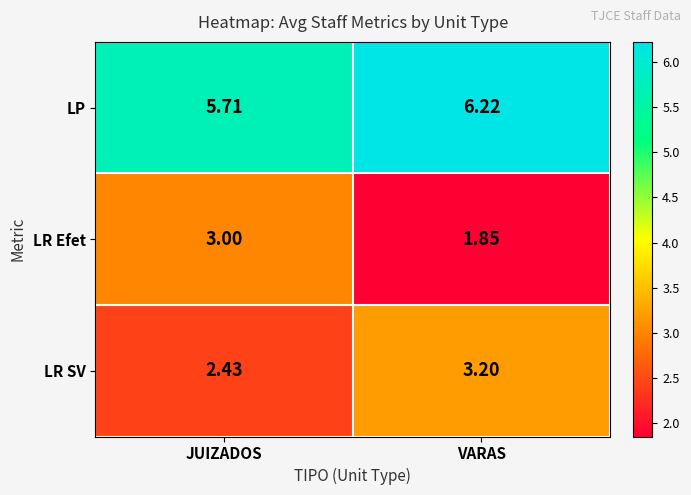

Which category has the highest value across all series?

VARAS